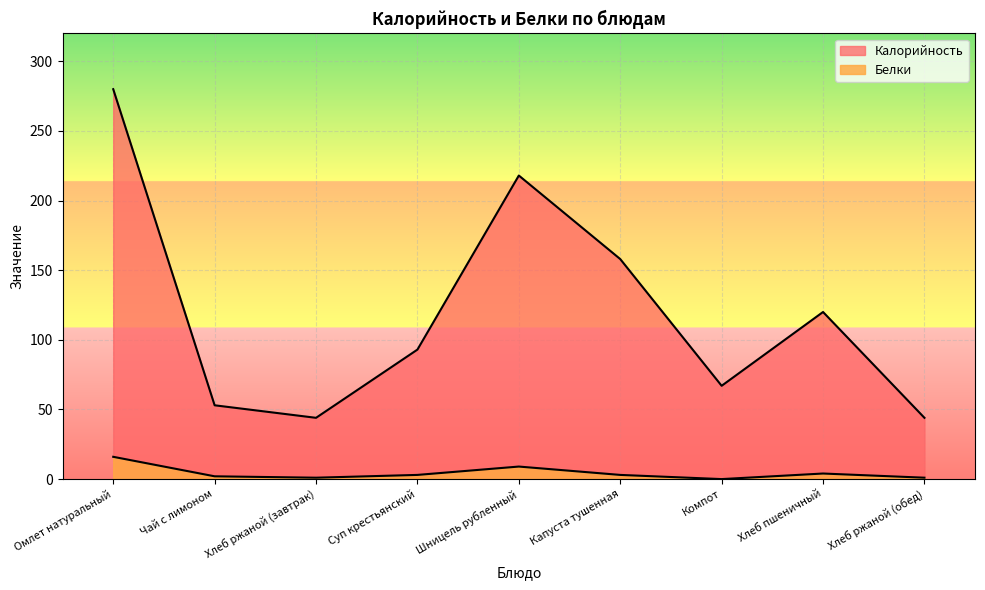

At how many categories does at least one series exceed 248?

1